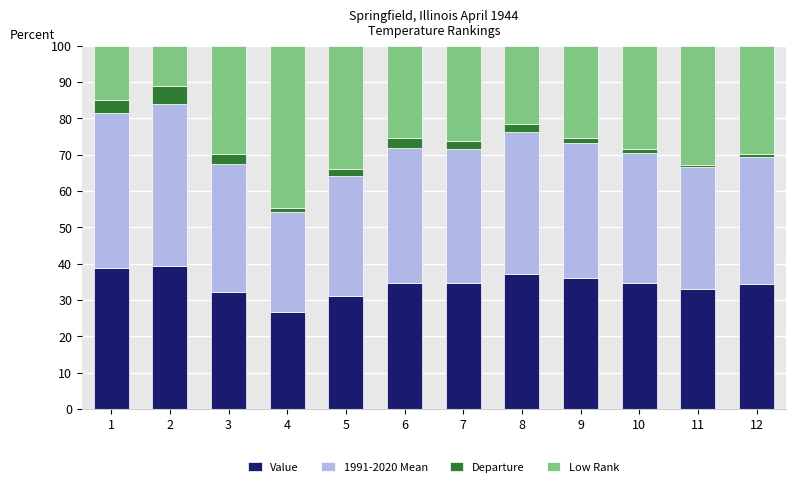

Is it true that Value equals 18.7 at 12?

False